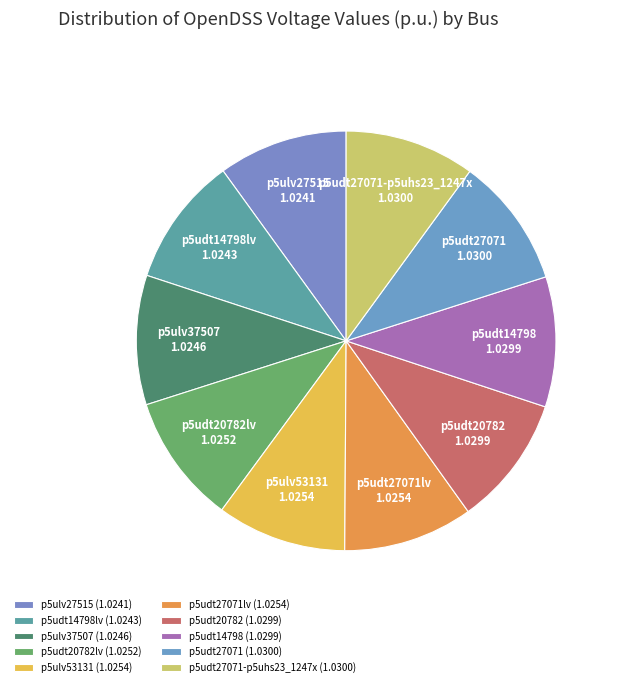

How many slices are in this pie chart?

10